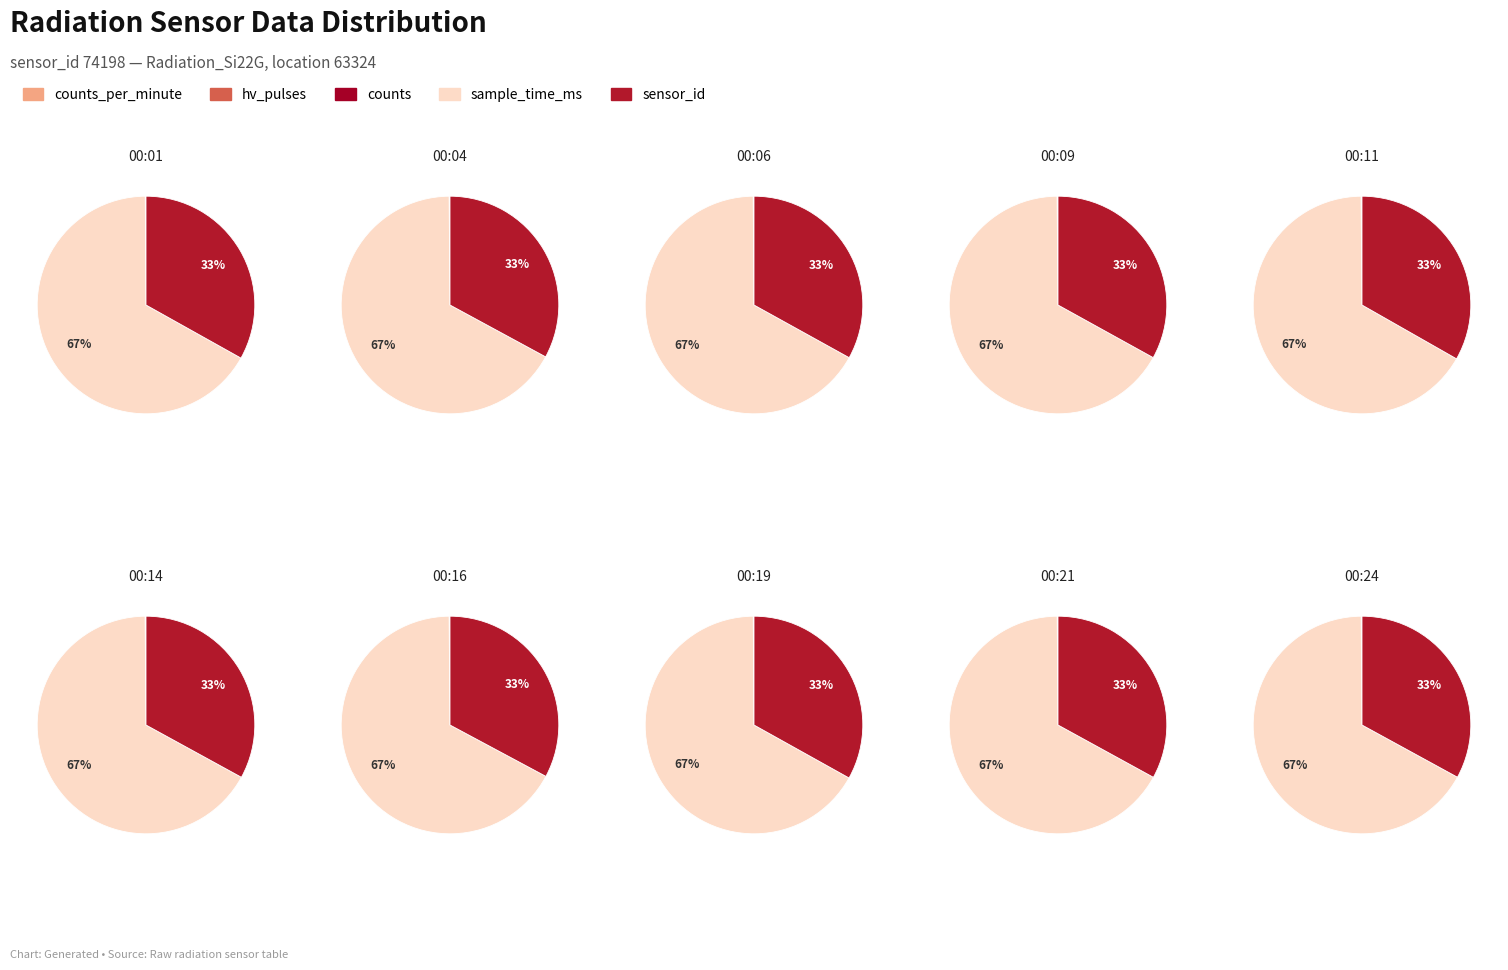

What percentage do 00:16 and 00:06 together represent?

20.1%